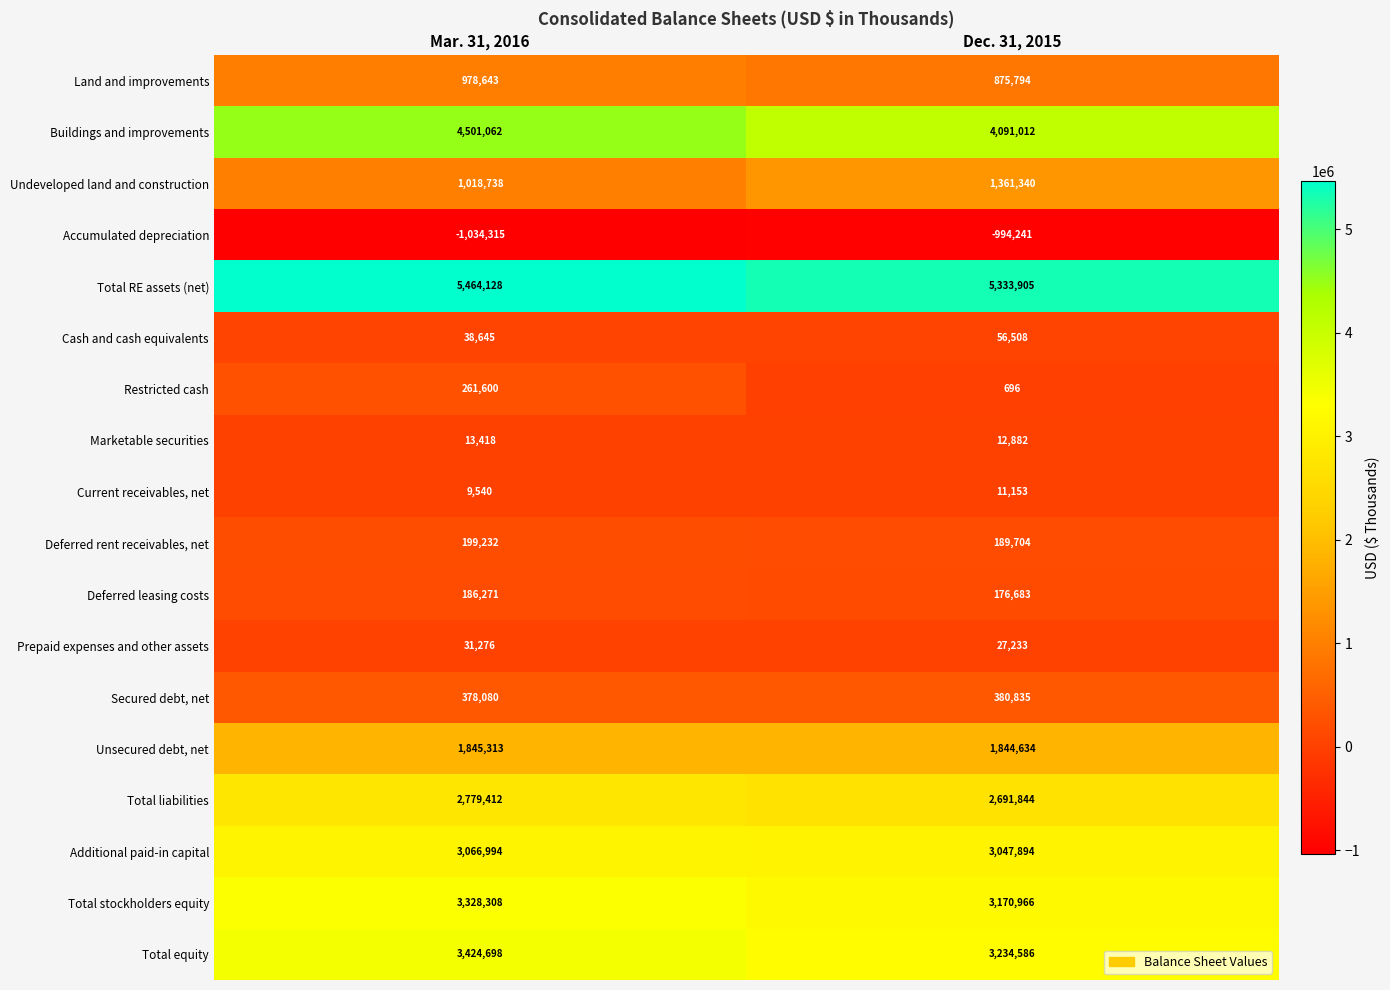

What is the sum of the Total liabilities values at Dec. 31, 2015 and Mar. 31, 2016?

5471256